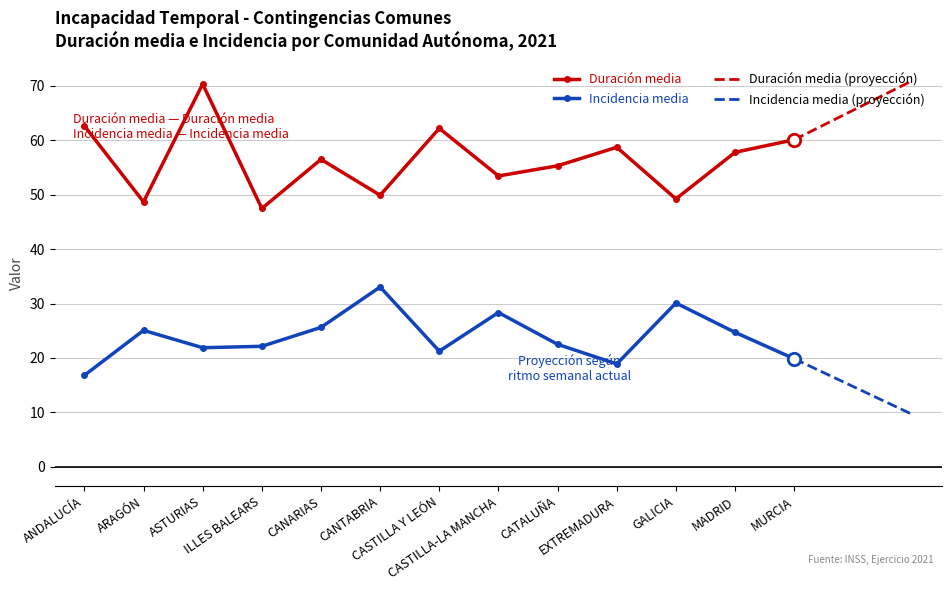

True or false: Duración media and Incidencia media cross at least once.

False